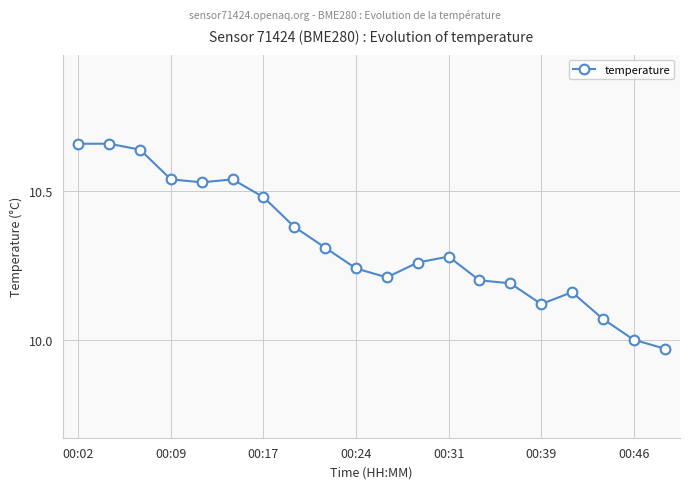

True or false: there are more than 1 points higher than both neighbors.

True